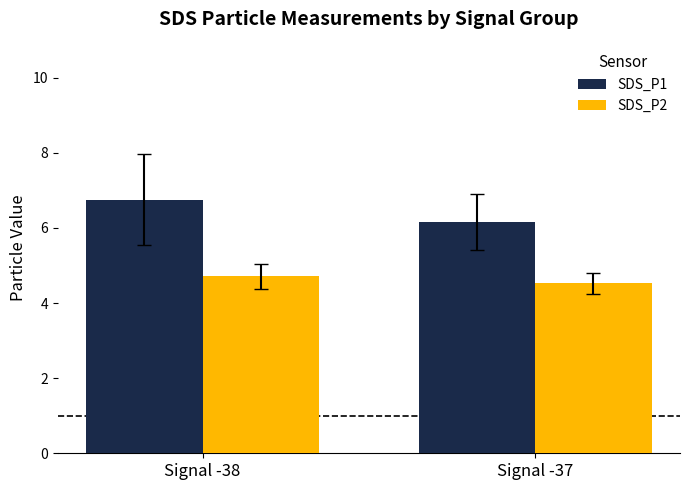

What is the value of the SDS_P2 bar at the 2nd from the left?

4.5